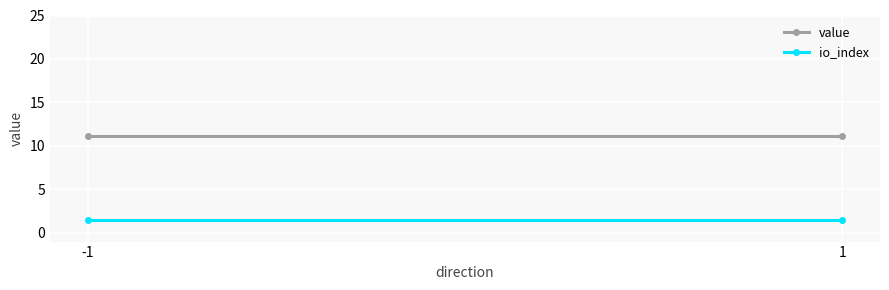

Which category has the lowest value in the value series?

-1